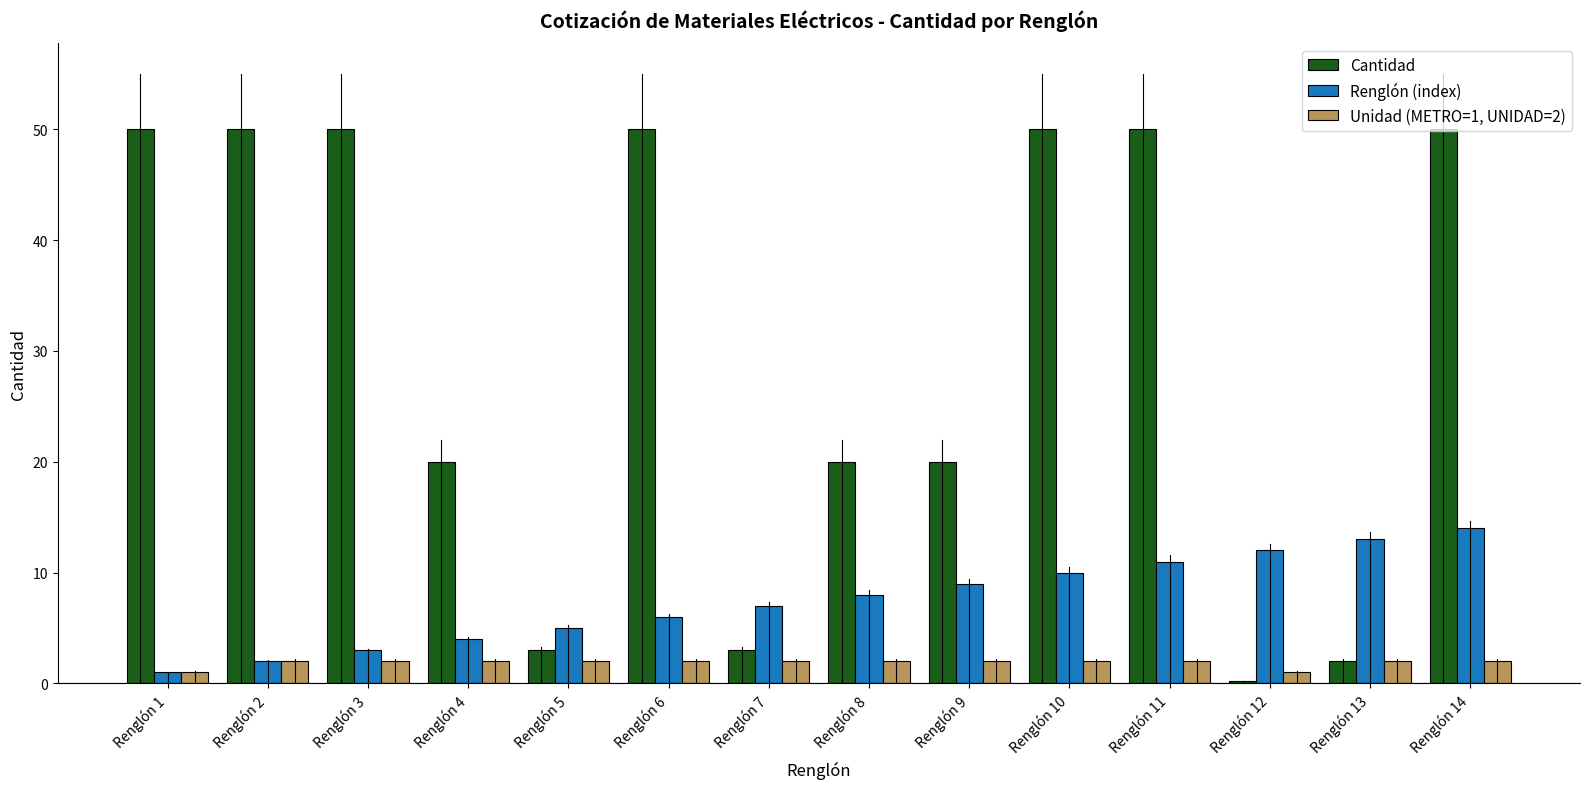

List the series in order of their overall mean, highest first.

Cantidad, Renglón (index), Unidad (METRO=1, UNIDAD=2)